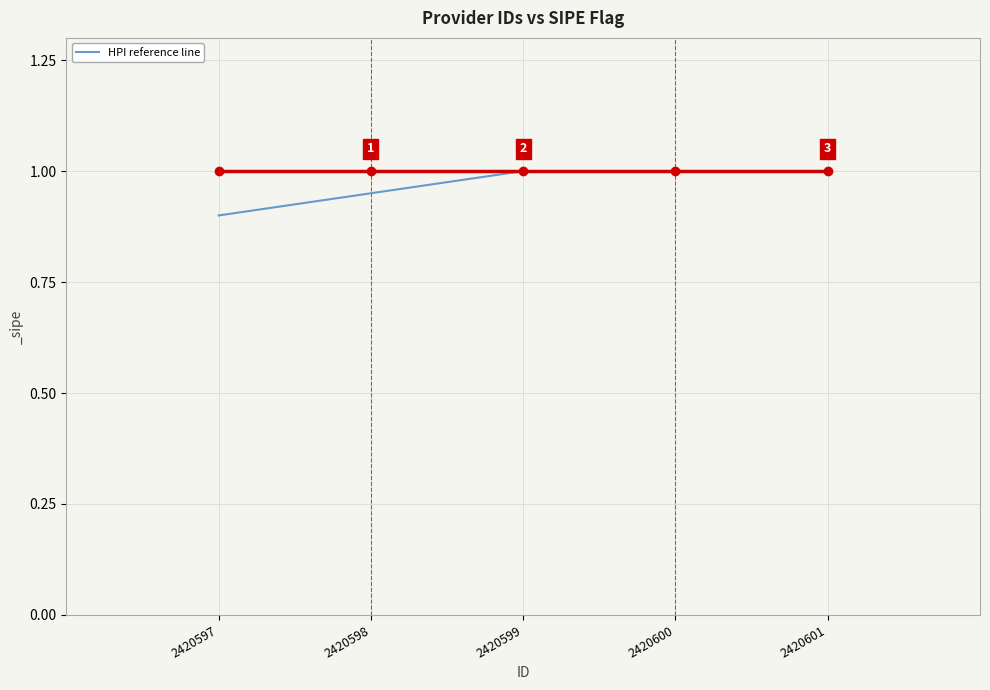

True or false: there are more than 1 points higher than both neighbors.

False